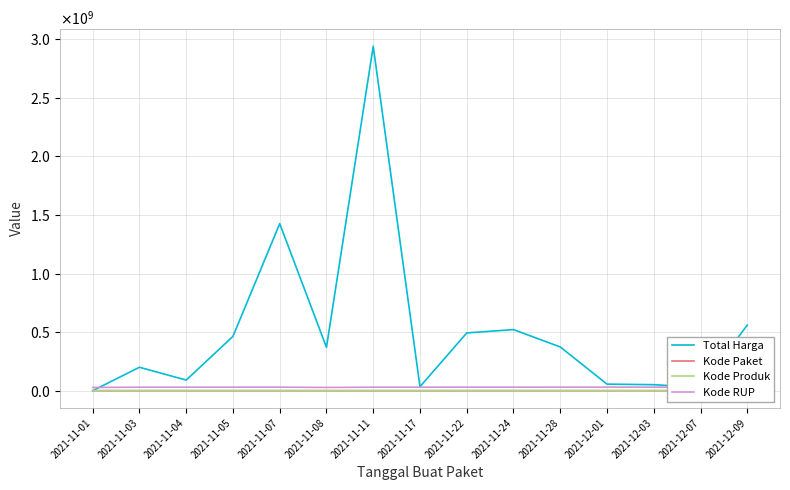

At which category is the sum across all series the highest?

2021-11-11